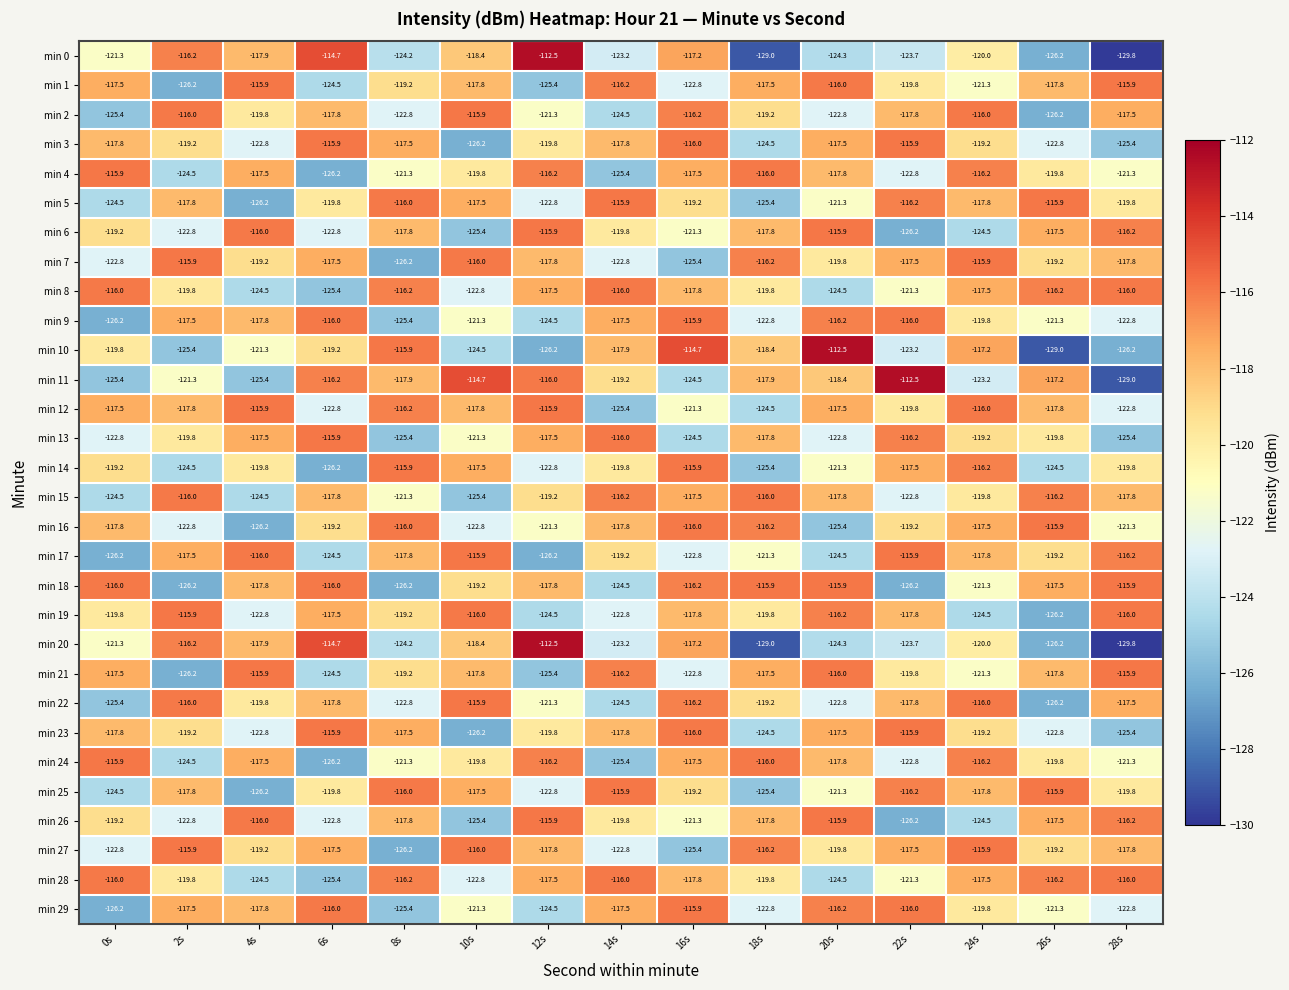

What is the difference between the highest and lowest values at 14s?

9.5